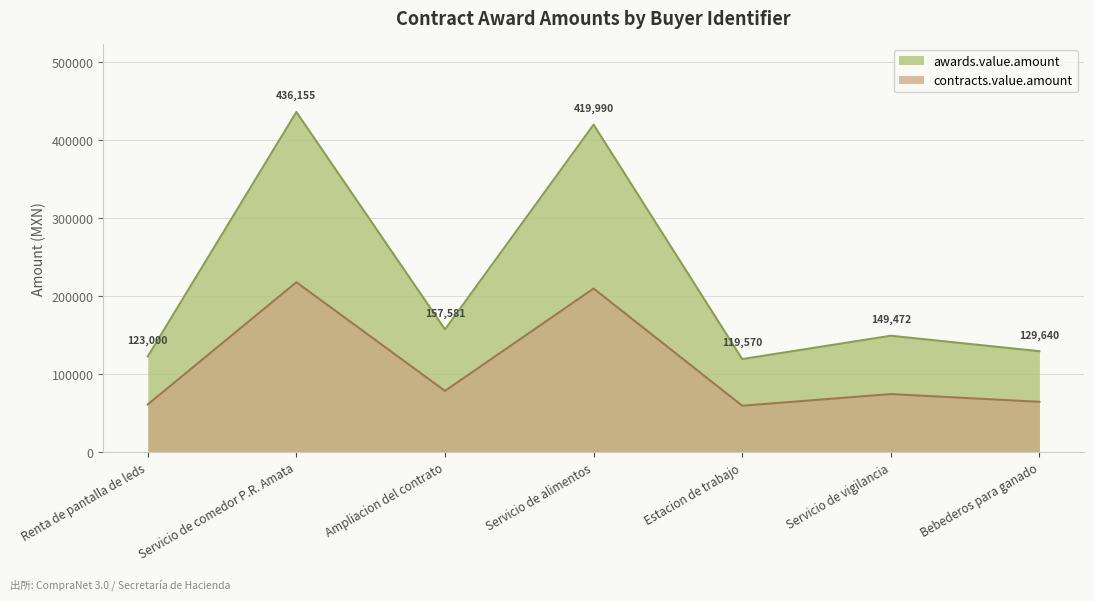

Between Servicio de comedor P.R. Amata and Servicio de alimentos, which series saw the biggest shift?

awards.value.amount